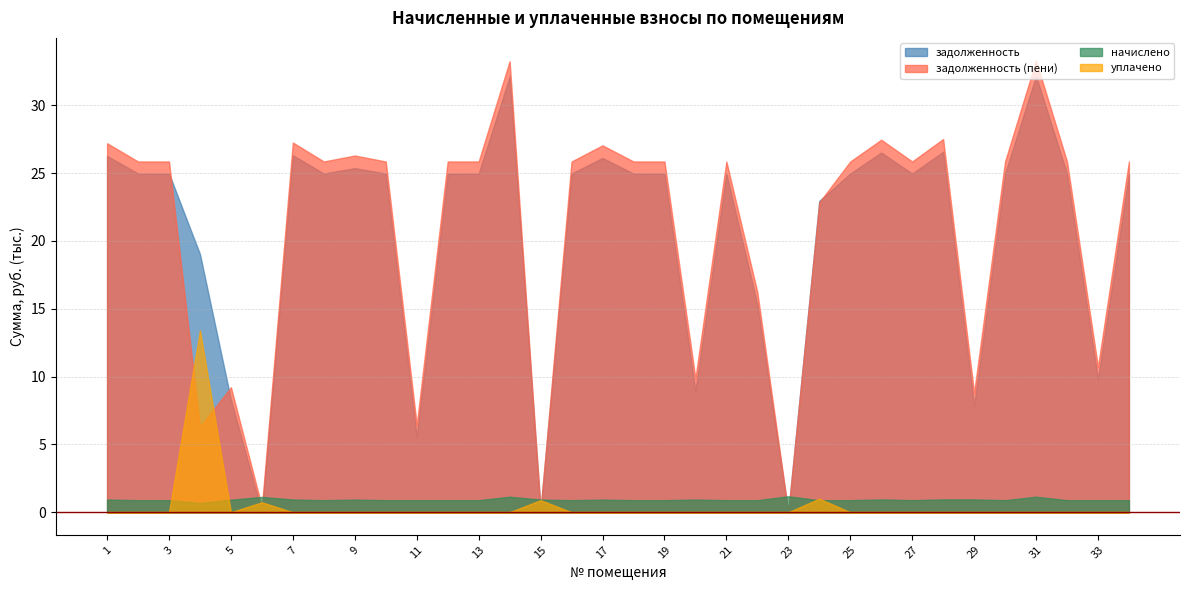

Reading left to right, extract all data points from this chart.

задолженность: 26264.2	24966.0	24966.0	19024.1	8291.6	0.1	26314.3	24966.0	25364.4	24966.0	5561.0	24966.0	24966.0	32106.2	140.9	24966.0	26114.4	24966.0	24966.0	8937.4	24966.0	15333.0	0.0	22948.0	24966.0	26513.9	24966.0	26563.9	7853.6	24966.0	32156.3	24966.0	9822.0	24966.0
задолженность (пени): 27198.3	25854.0	25854.0	6301.2	9213.4	396.4	27250.3	25854.0	26293.3	25854.0	6449.0	25854.0	25854.0	33248.2	185.3	25854.0	27043.3	25854.0	25854.0	9869.8	25854.0	16221.0	0.0	22836.0	25854.0	27456.9	25854.0	27508.7	8798.5	25854.0	33300.0	25854.0	10710.0	25854.0
начислено: 934.2	888.0	888.0	676.6	921.8	1129.5	935.9	888.0	928.9	888.0	888.0	888.0	888.0	1142.0	932.4	888.0	928.9	888.0	888.0	932.4	888.0	888.0	1175.7	888.0	888.0	943.0	888.0	944.8	944.8	888.0	1143.8	888.0	888.0	888.0
уплачено: 0.0	0.0	0.0	13399.5	0.0	733.2	0.0	0.0	0.0	0.0	0.0	0.0	0.0	0.0	888.0	0.0	0.0	0.0	0.0	0.0	0.0	0.0	0.0	1000.0	0.0	0.0	0.0	0.0	0.0	0.0	0.0	0.0	0.0	0.0